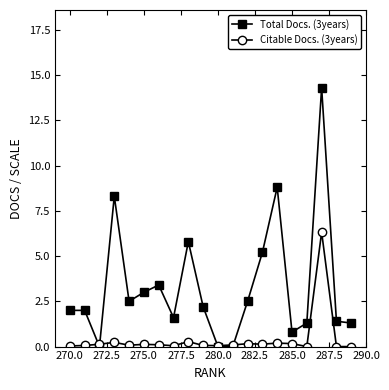

Which series has the widest spread of values?

Total Docs. (3years)